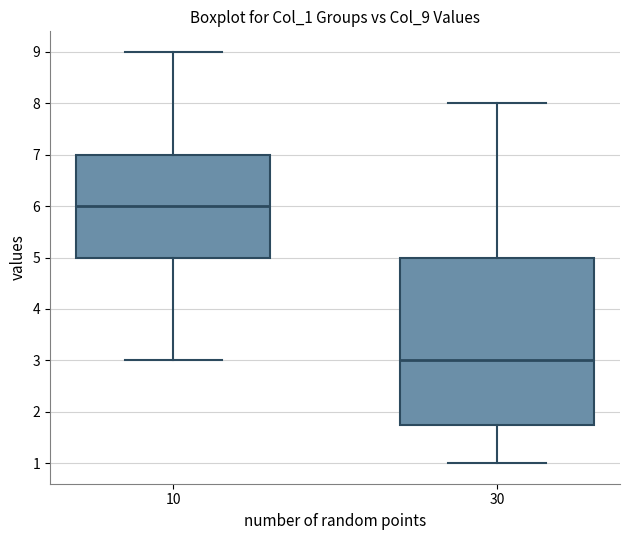

Where does the upper whisker of the box at x = 10 end on the y-axis? The values are not printed on the chart, so give them approximately, as read against the axis.

9.0